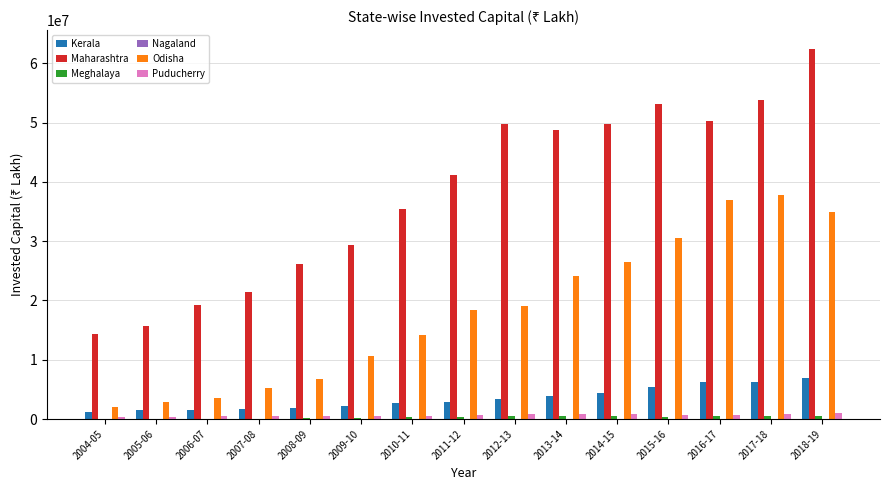

What is the sum of all Maharashtra values?

570713321